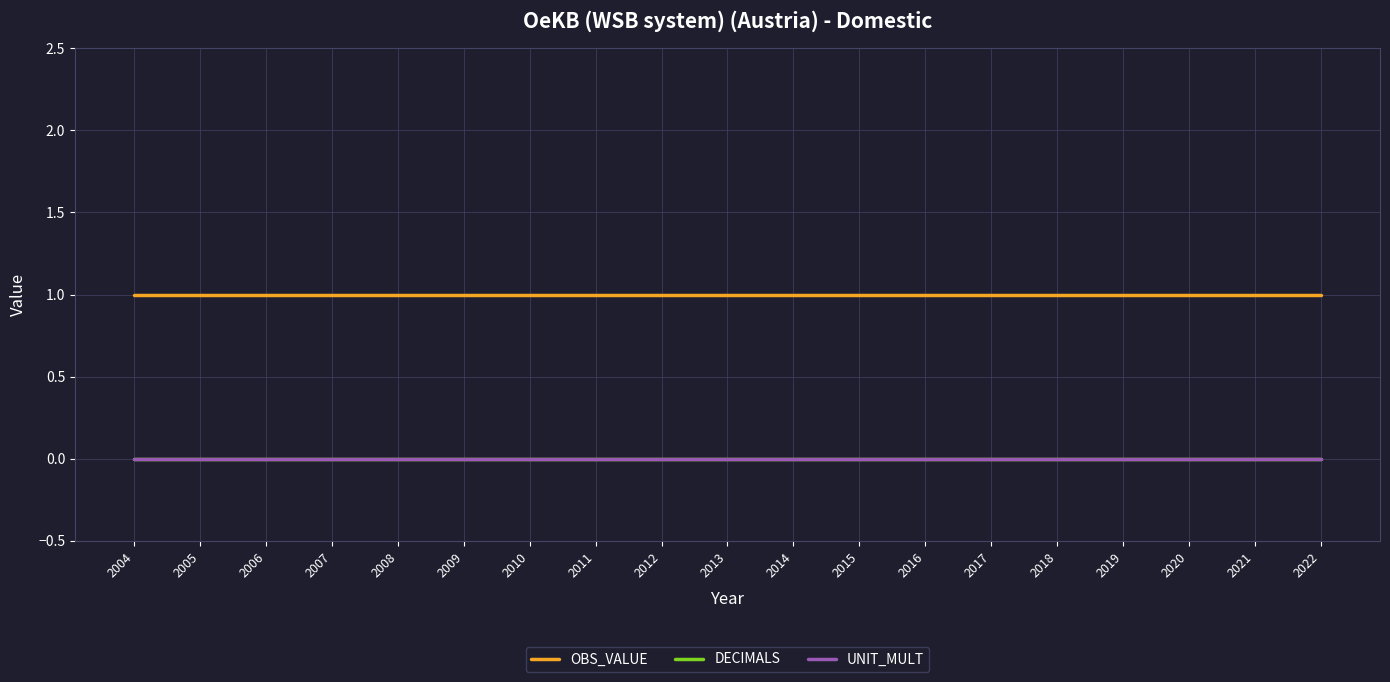

Does the chart display data point markers on the line(s)?

No